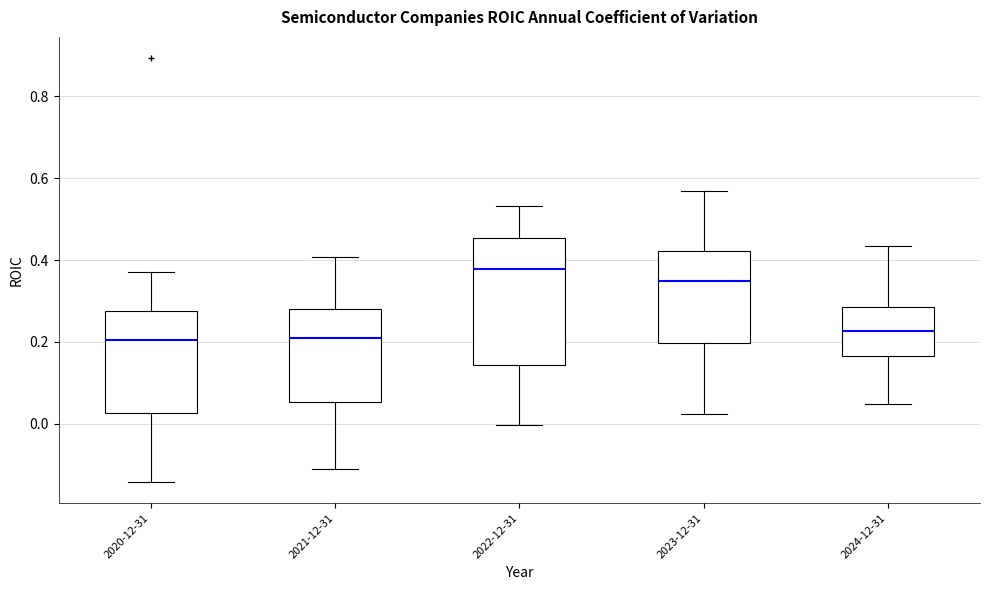

Which box has the highest median line?

2022-12-31